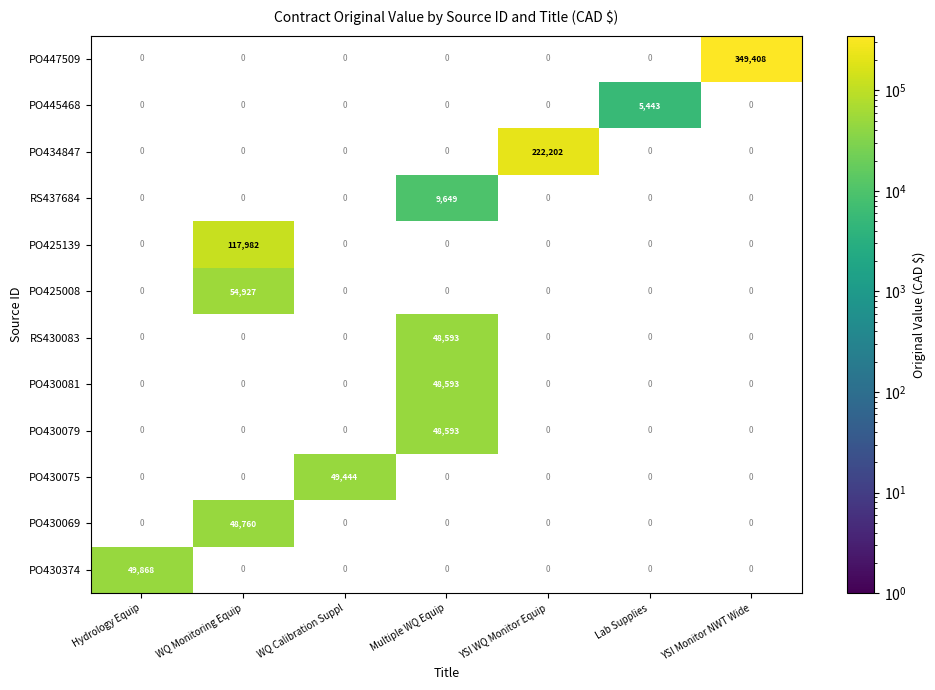

True or false: PO430374 has a value of 49868 at Hydrology Equip.

True